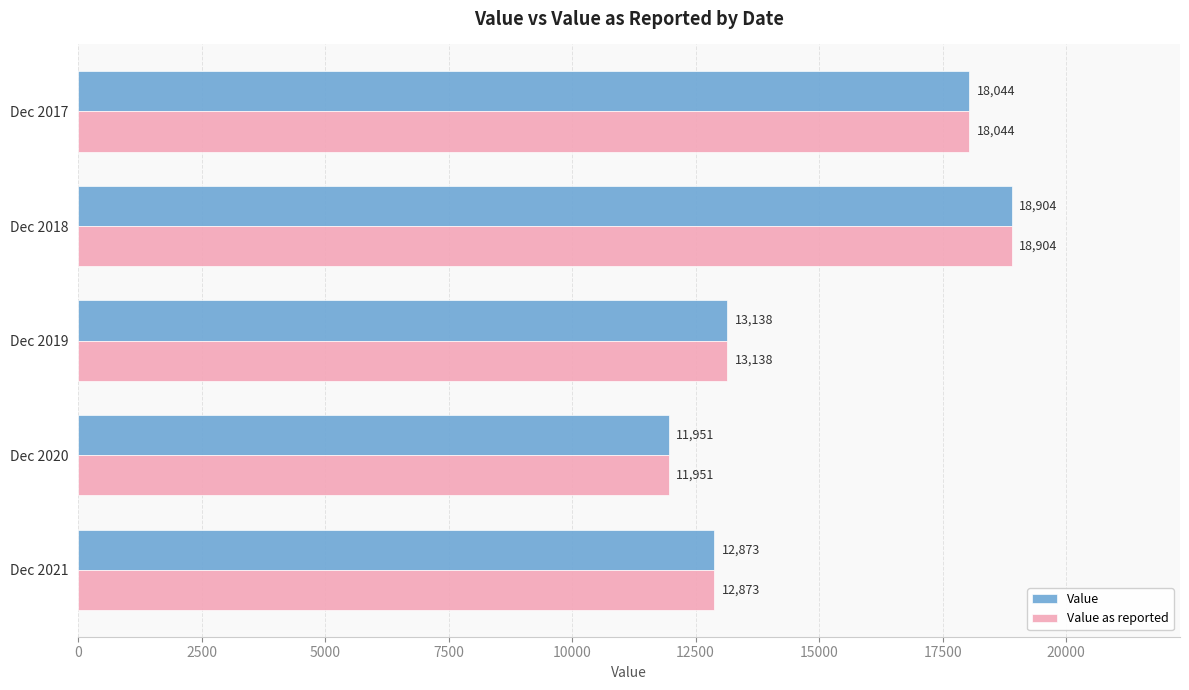

The value of Value as reported at Dec 2021 is 12873. True or false?

True